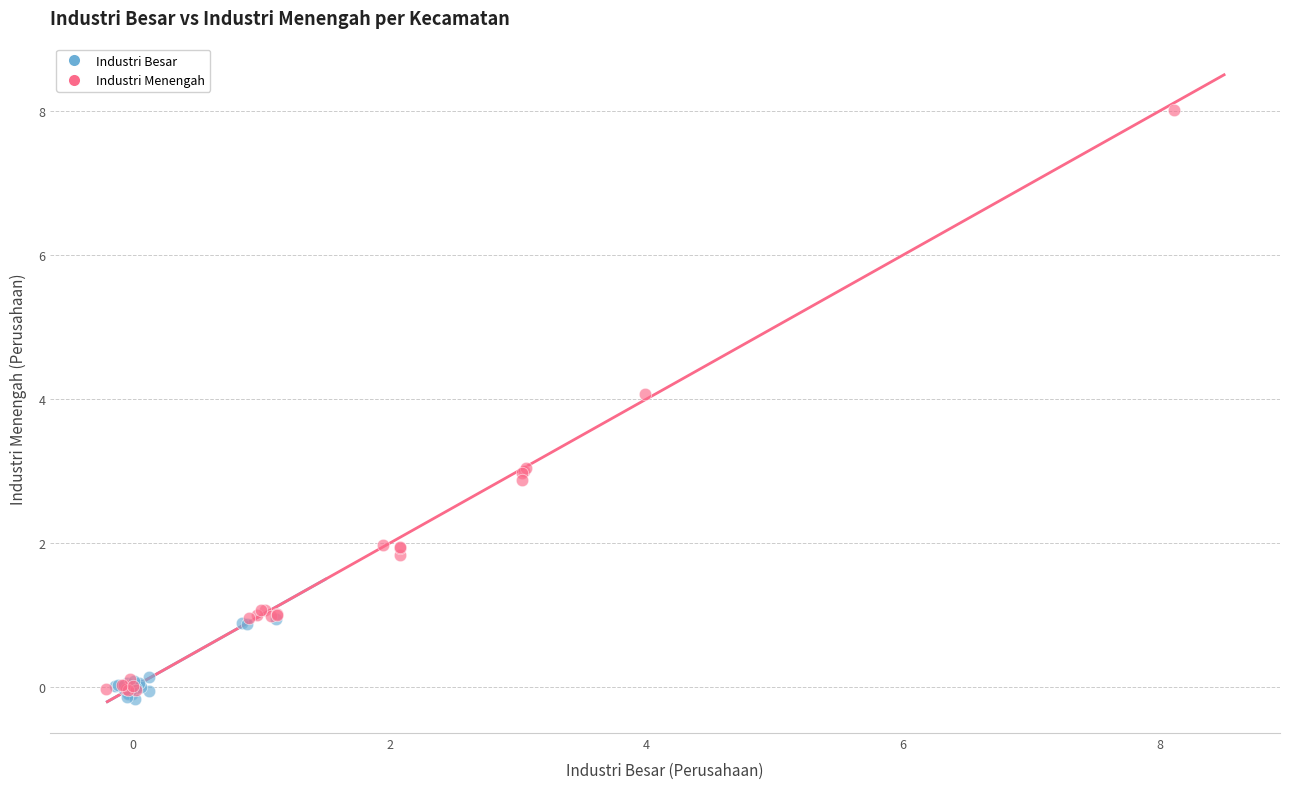

Which series contains the lowest Y value?

Industri Besar